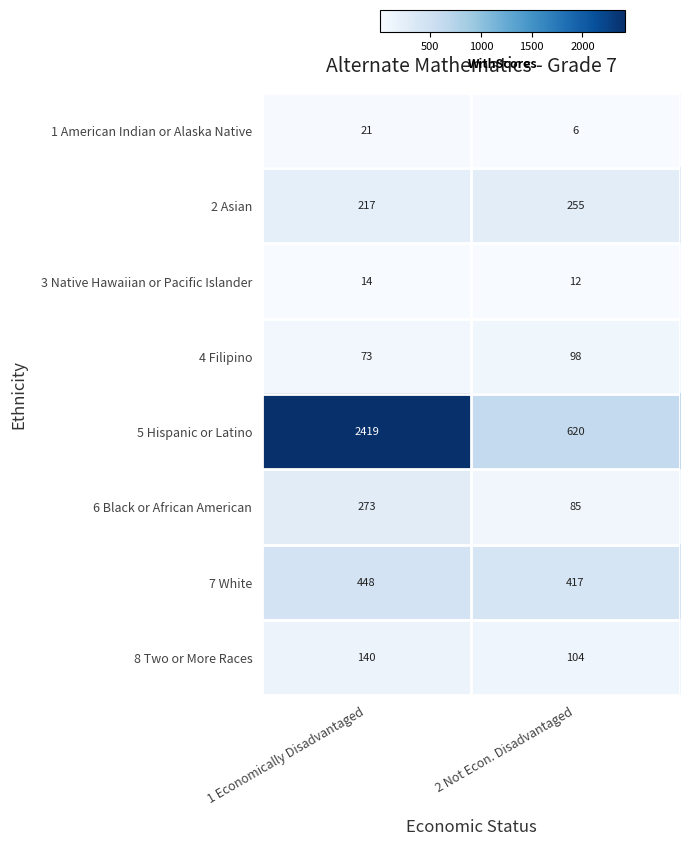

Which label corresponds to the smallest value in the chart?

2 Not Econ. Disadvantaged